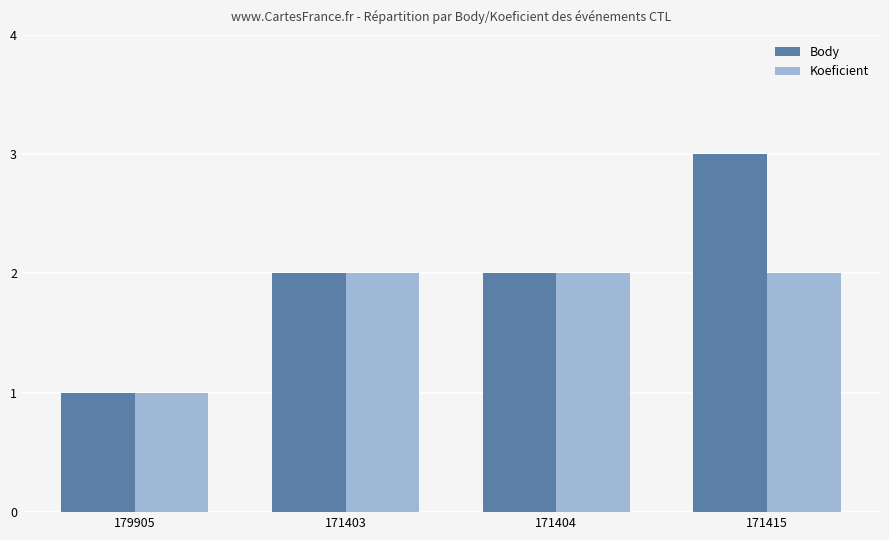

Rank the series by their maximum value, from lowest to highest.

Koeficient, Body